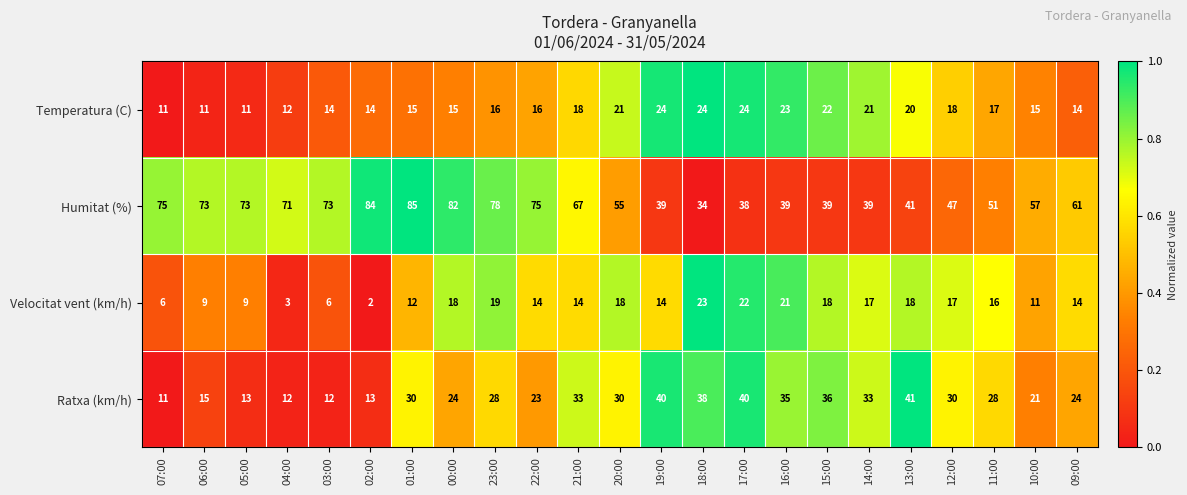

Which series has the widest spread of values?

Humitat (%)